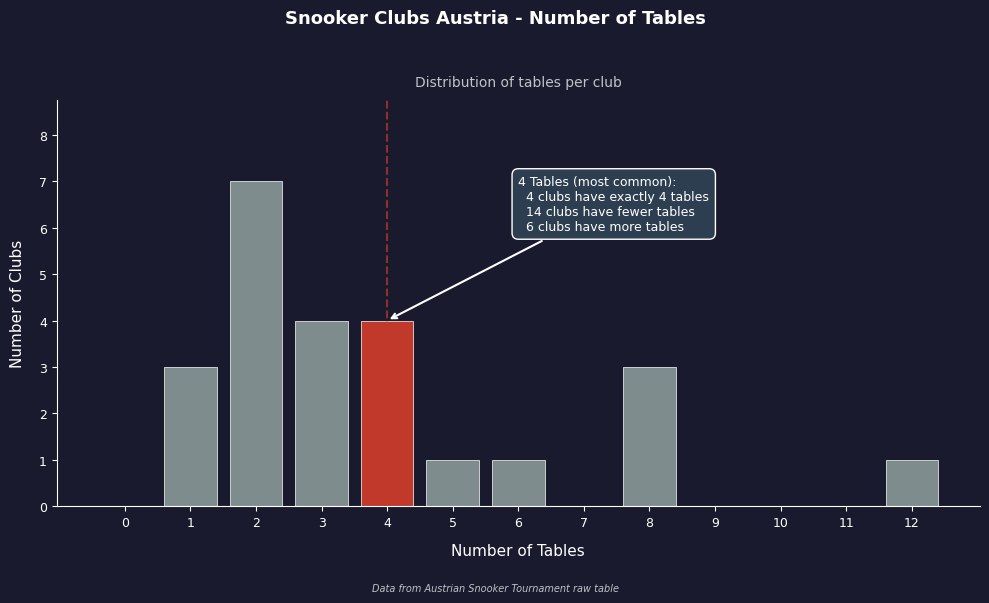

Reading left to right, extract all data points from this chart.

0=0	1=3	2=7	3=4	4=4	5=1	6=1	7=0	8=3	9=0	10=0	11=0	12=1